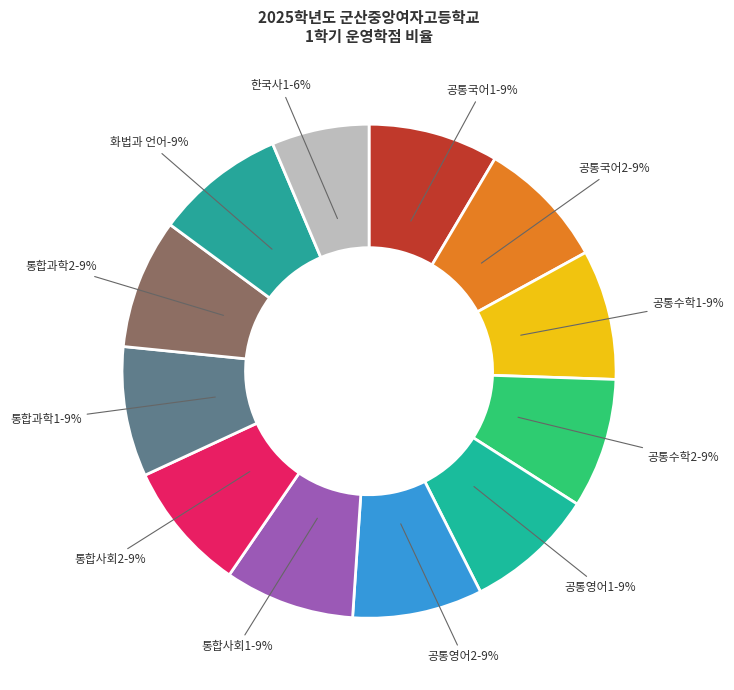

What percentage is the 통합과학1 slice, to the nearest percent?

9%